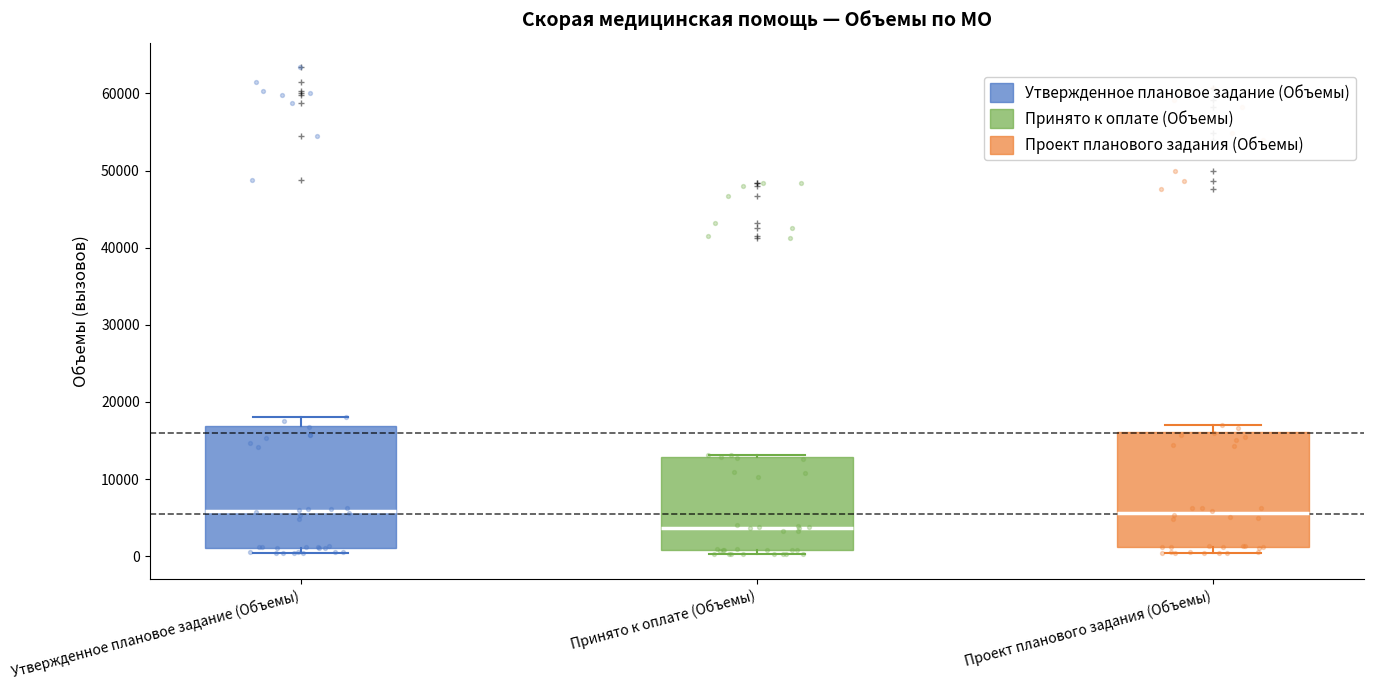

Where does the upper whisker of the box for Утвержденное плановое задание (Объемы) end on the y-axis? The values are not printed on the chart, so give them approximately, as read against the axis.

18000